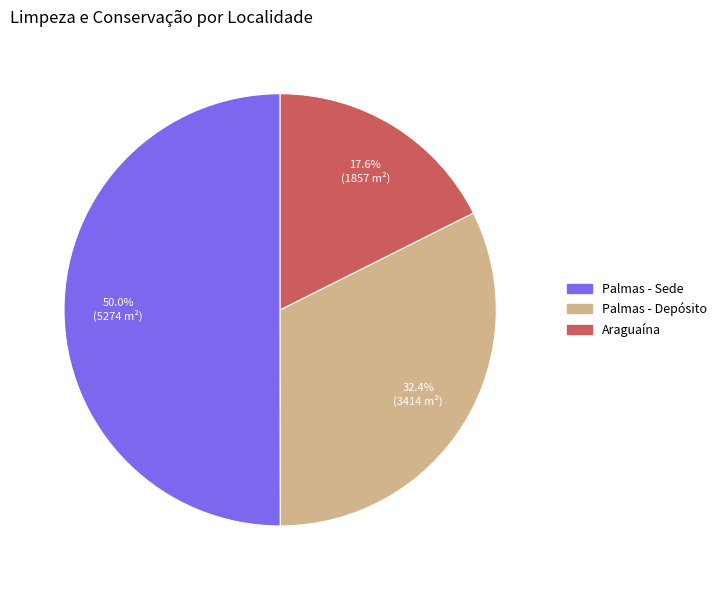

True or false: Araguaína accounts for 18% of the total.

True